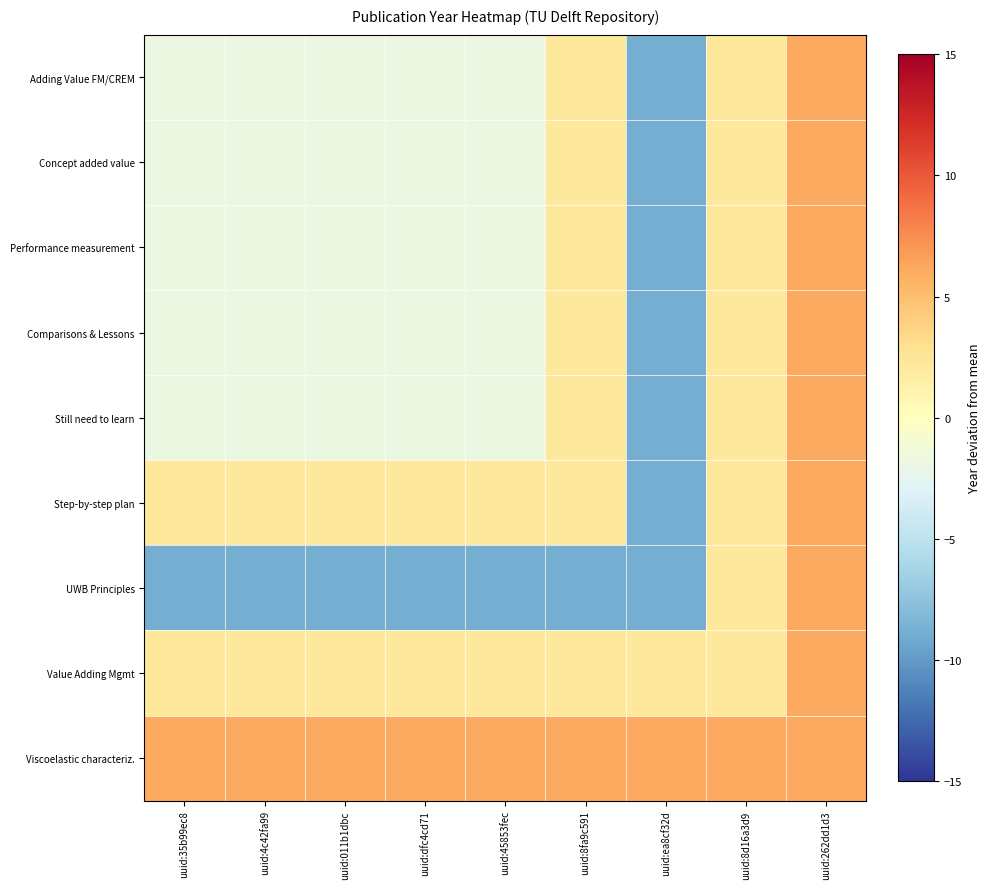

At uuid:dfc4cd71, list the series in order from smallest to largest.

UWB Principles, Adding Value FM/CREM, Concept added value, Performance measurement, Comparisons & Lessons, Still need to learn, Step-by-step plan, Value Adding Mgmt, Viscoelastic characteriz.